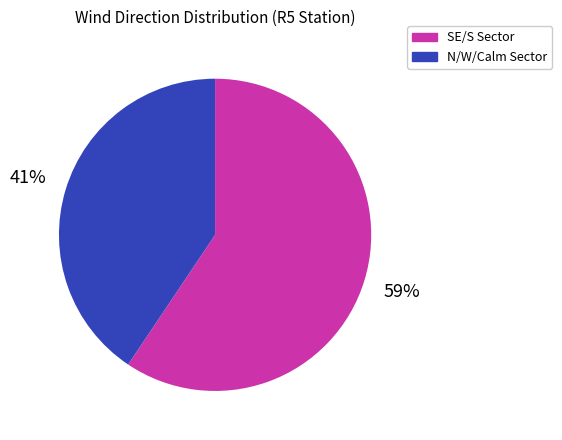

Does any single category account for the majority?

Yes